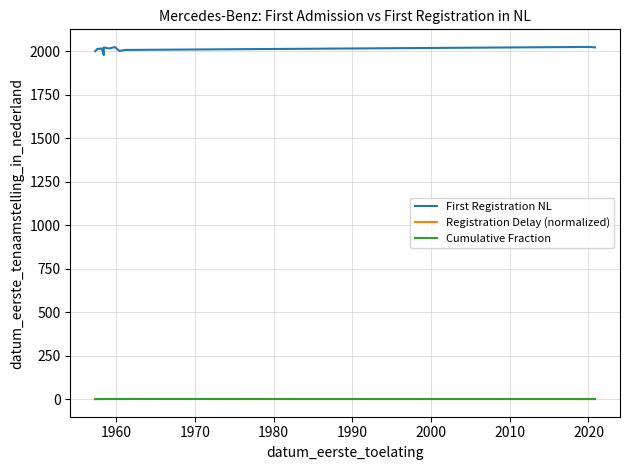

True or false: Cumulative Fraction has more than 0 interior local peaks.

False